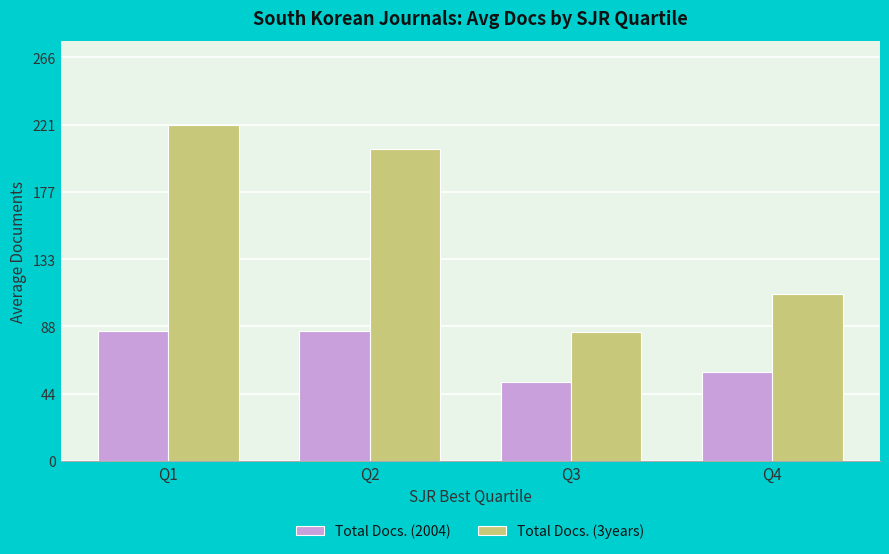

List the series in order of their peak value, lowest first.

Total Docs. (2004), Total Docs. (3years)